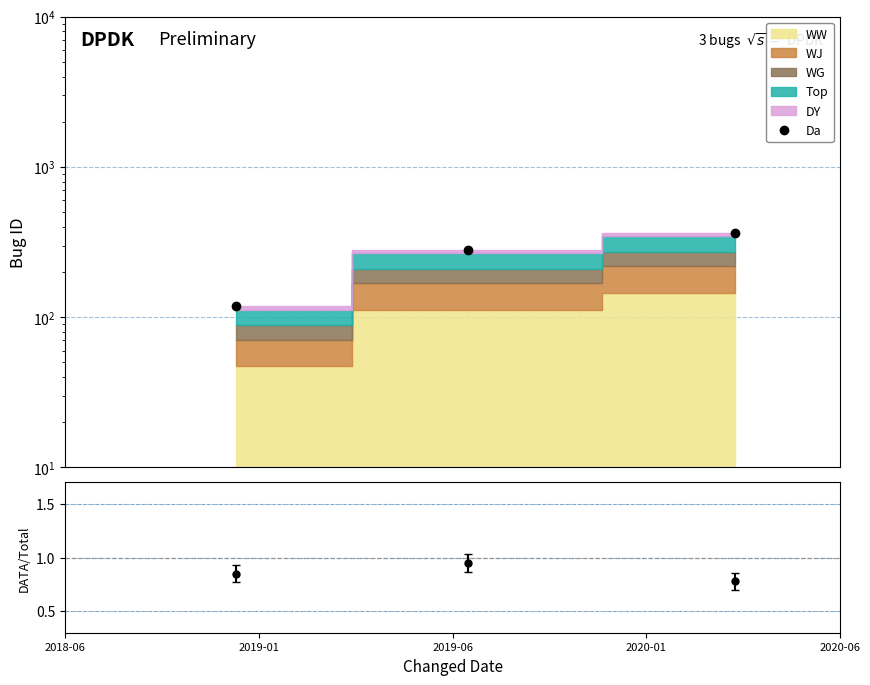

At which category does the chart reach its minimum across all series?

2018-06